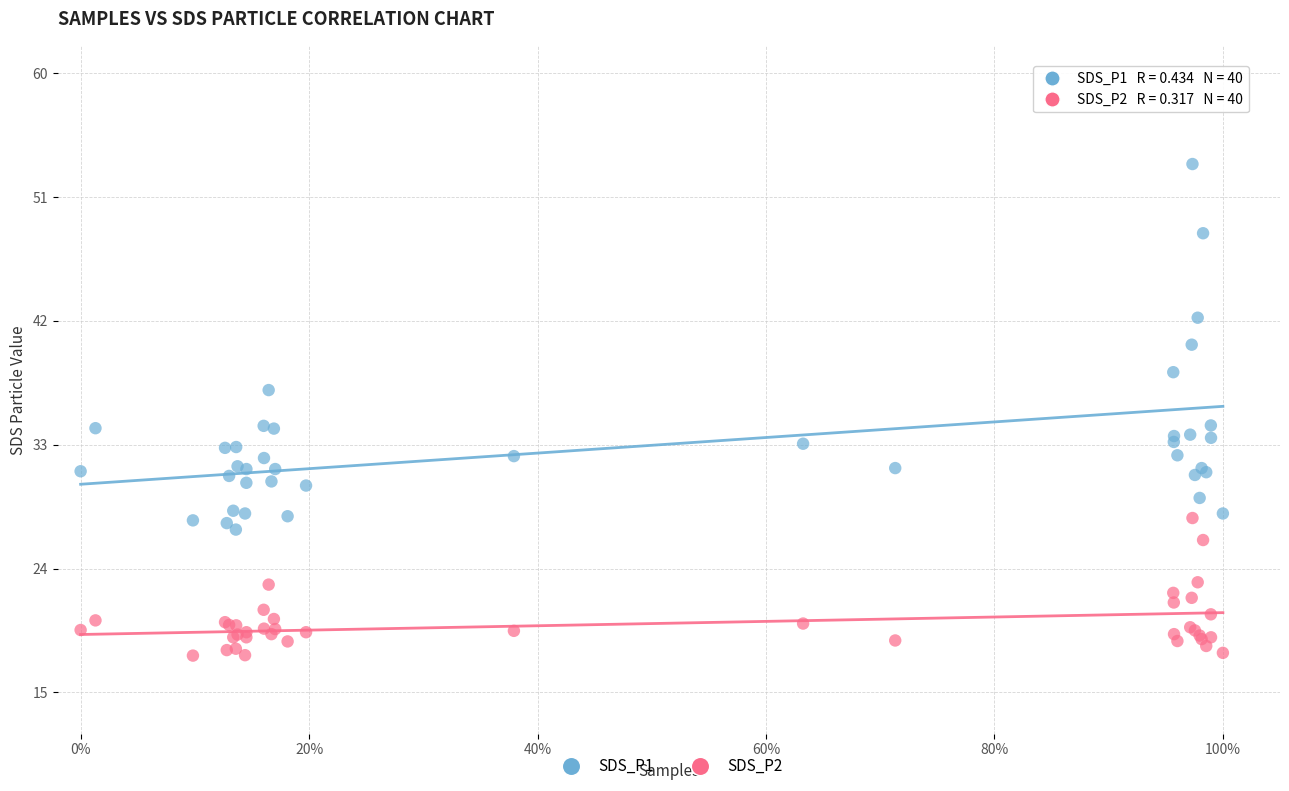

Which series contains the highest Y value?

SDS_P1